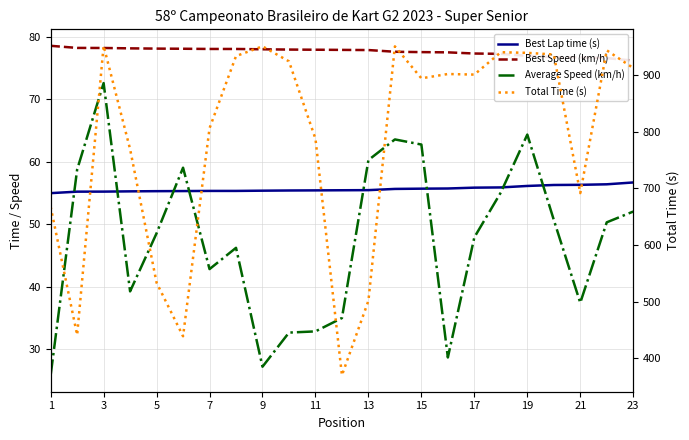

What is the average value of the Best Speed (km/h) series?

77.6